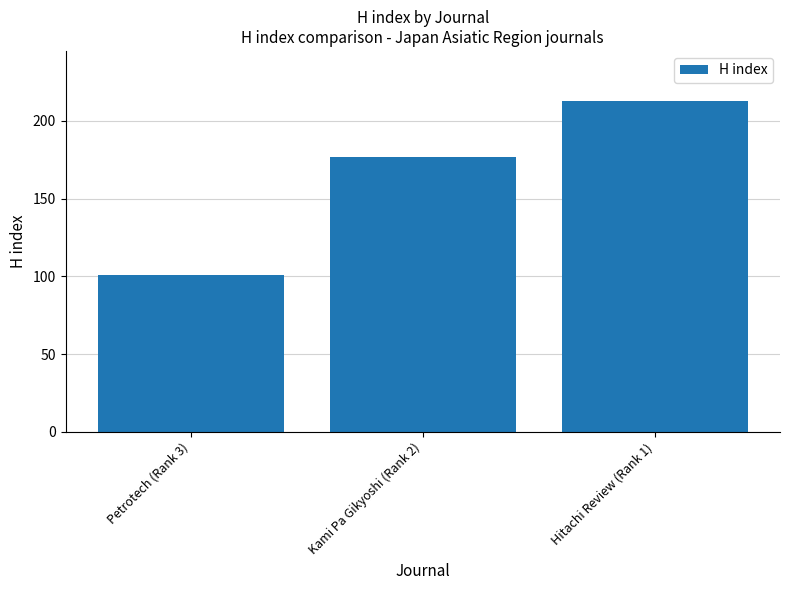

At which label is the value closest to 157?

Kami Pa Gikyoshi (Rank 2)